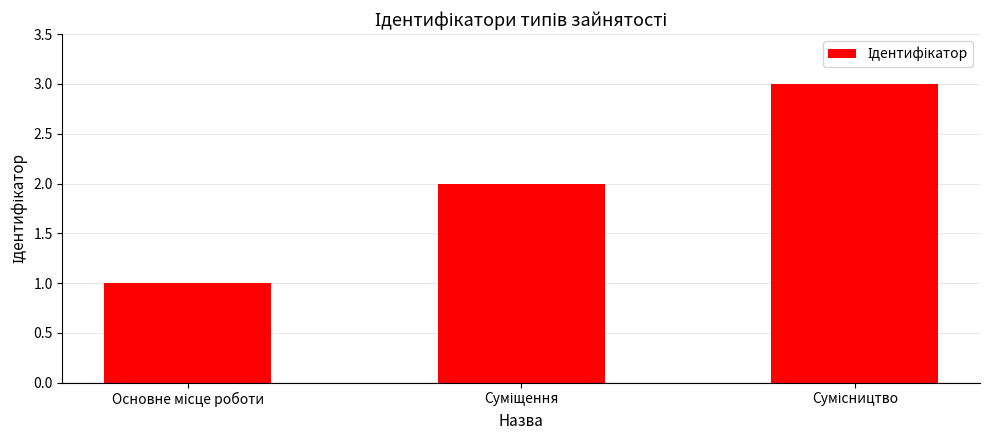

What is the greatest value displayed?

3